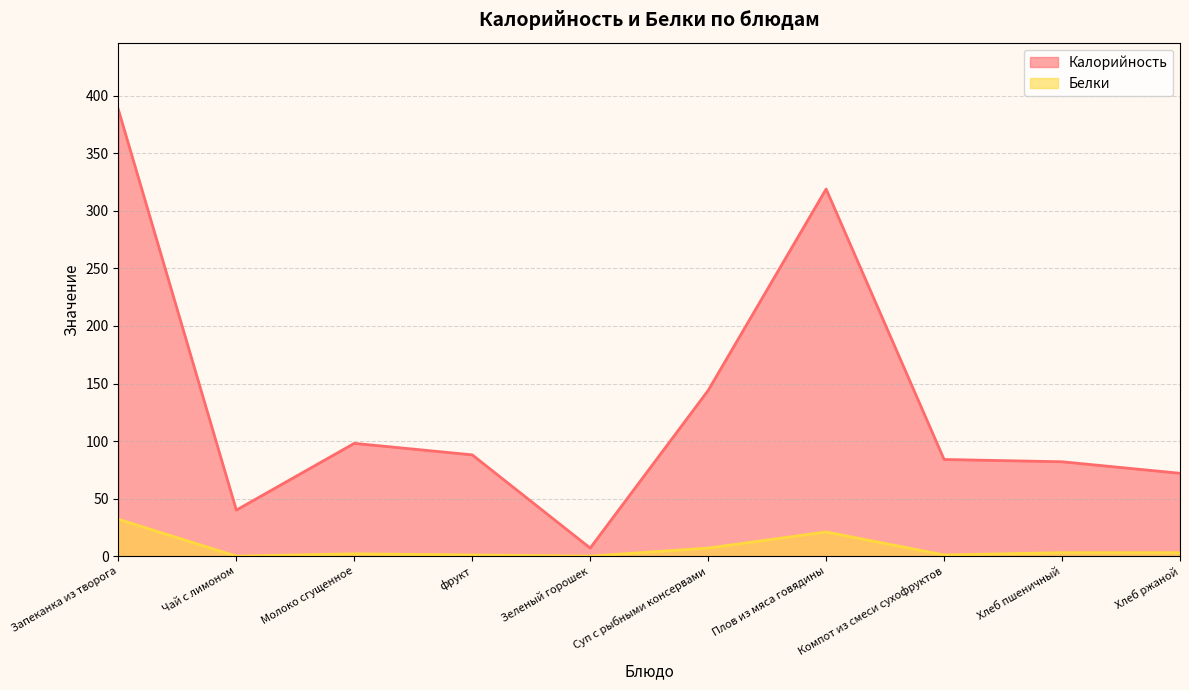

Which series changed the most between Суп с рыбными консервами and Компот из смеси сухофруктов?

Калорийность